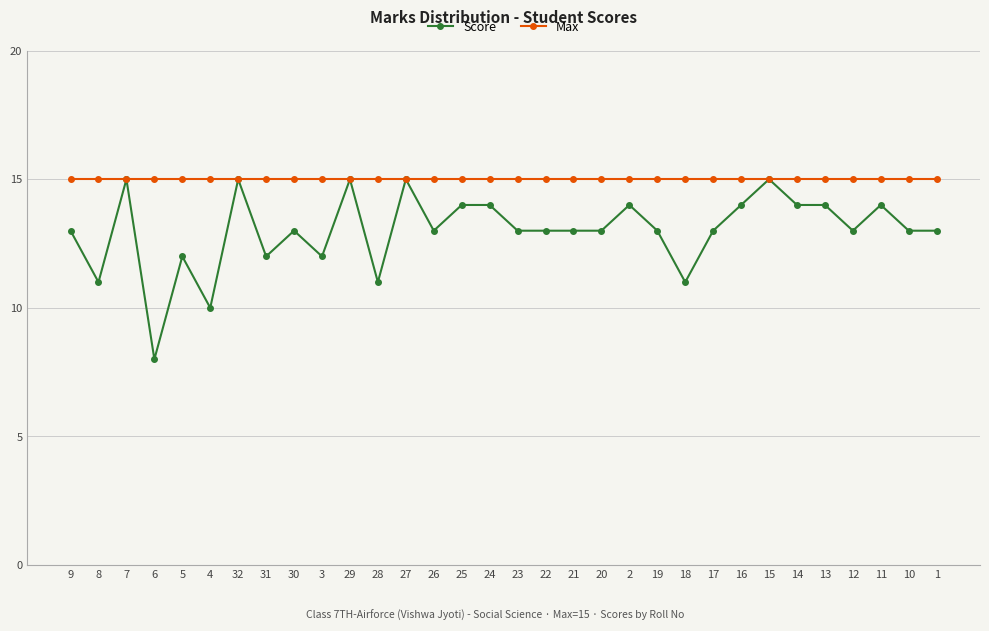

What is the difference between the maximum and second lowest values in the Score series?

5